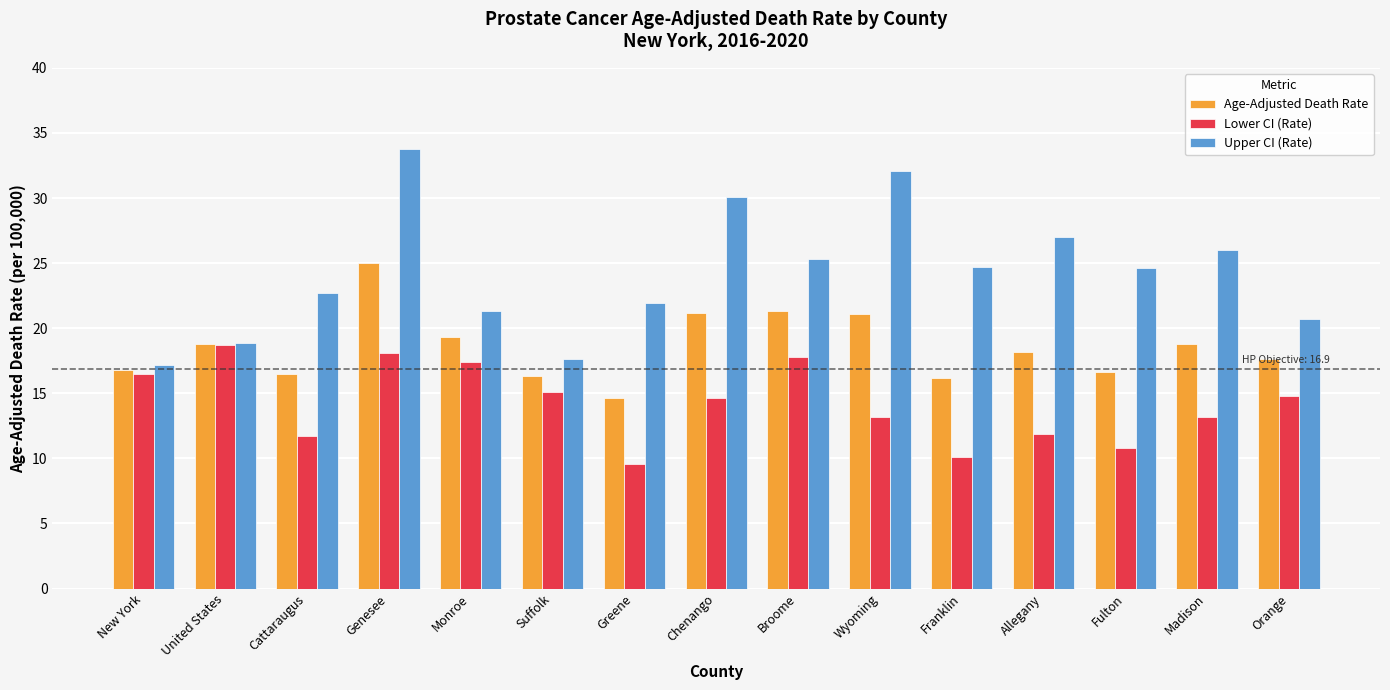

At which label does Lower CI (Rate) reach its peak?

United States